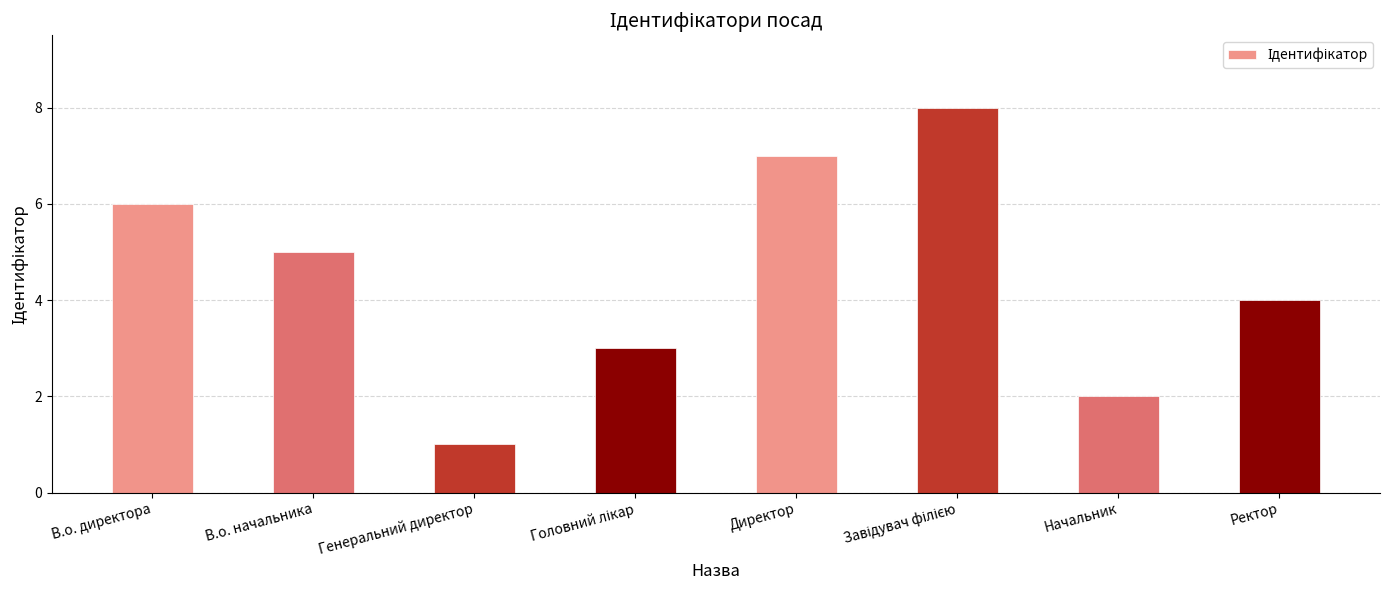

What is the label of the 3rd bar from the left?

Генеральний директор